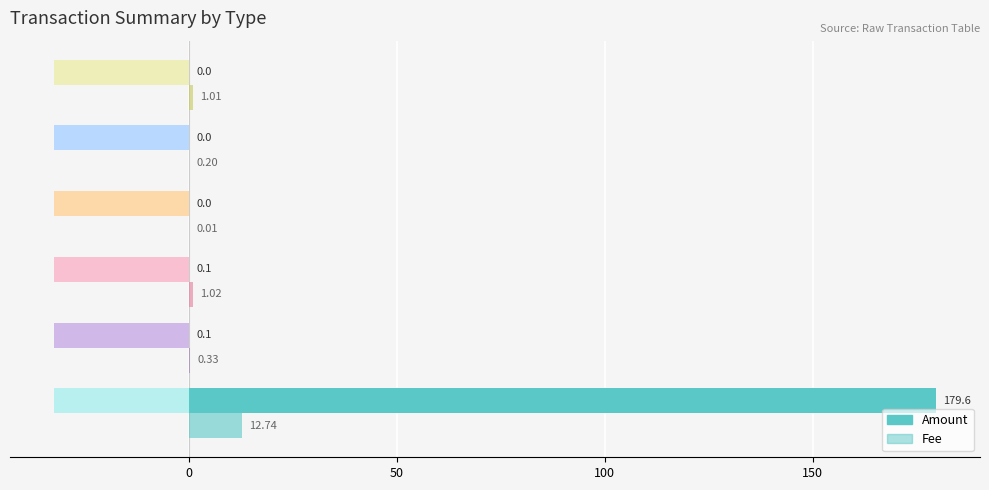

Rank the series by their maximum value, from lowest to highest.

Fee, Amount